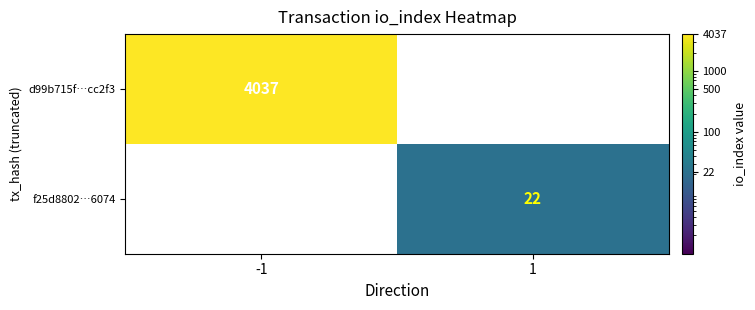

The d99b715f…cc2f3 series shows 4037 at -1. True or false?

True